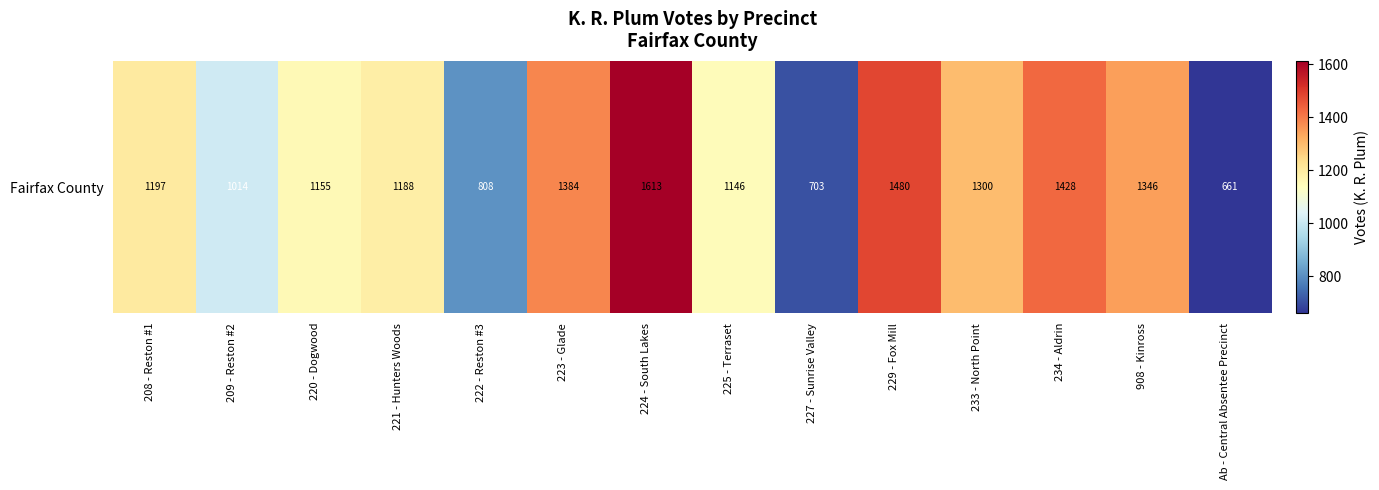

Rank the categories by value from lowest to highest.

Ab - Central Absentee Precinct, 227 - Sunrise Valley, 222 - Reston #3, 209 - Reston #2, 225 - Terraset, 220 - Dogwood, 221 - Hunters Woods, 208 - Reston #1, 233 - North Point, 908 - Kinross, 223 - Glade, 234 - Aldrin, 229 - Fox Mill, 224 - South Lakes